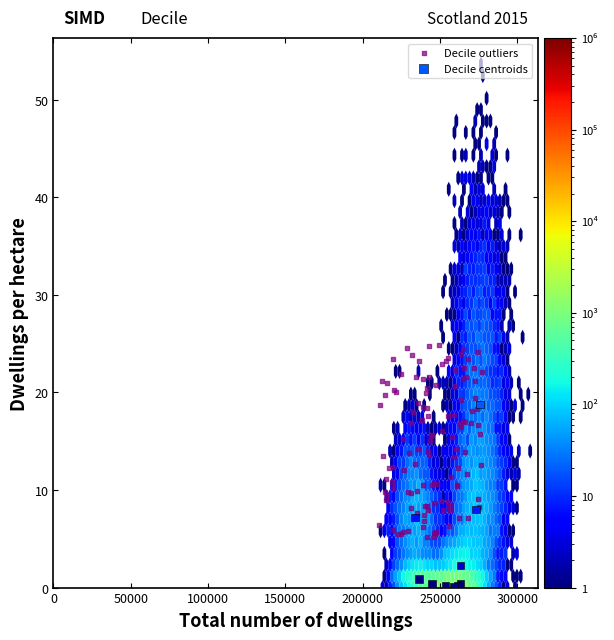

Which series reaches the maximum Y coordinate?

Decile outliers